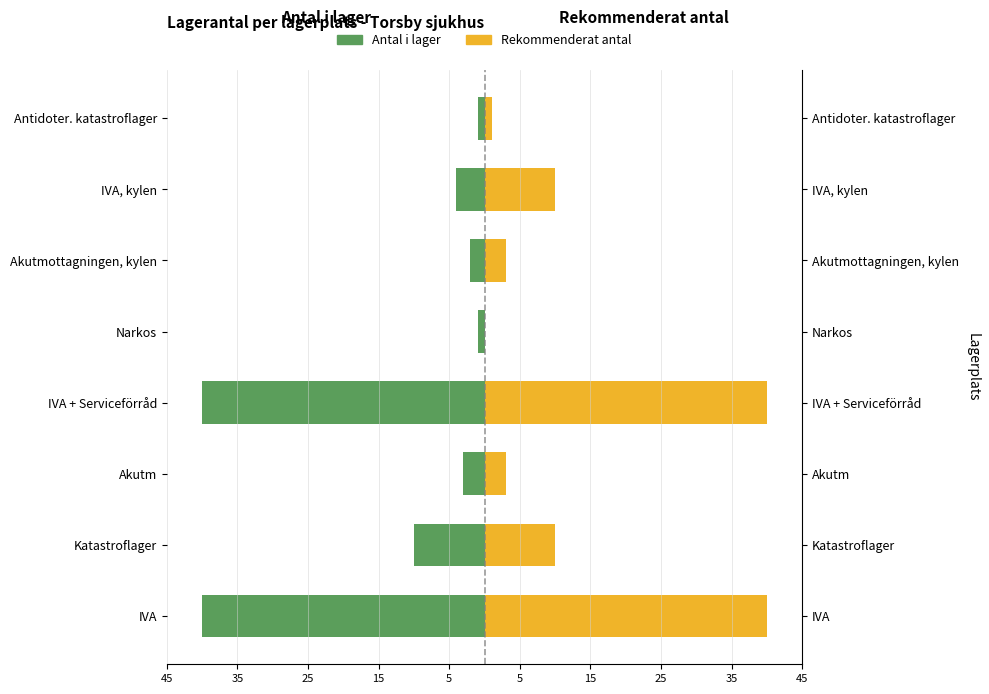

Reading right to left, what are all the values shown in this chart?

Antal i lager: -1	-4	-2	-1	-40	-3	-10	-40
Rekommenderat antal: 1	10	3	0	40	3	10	40